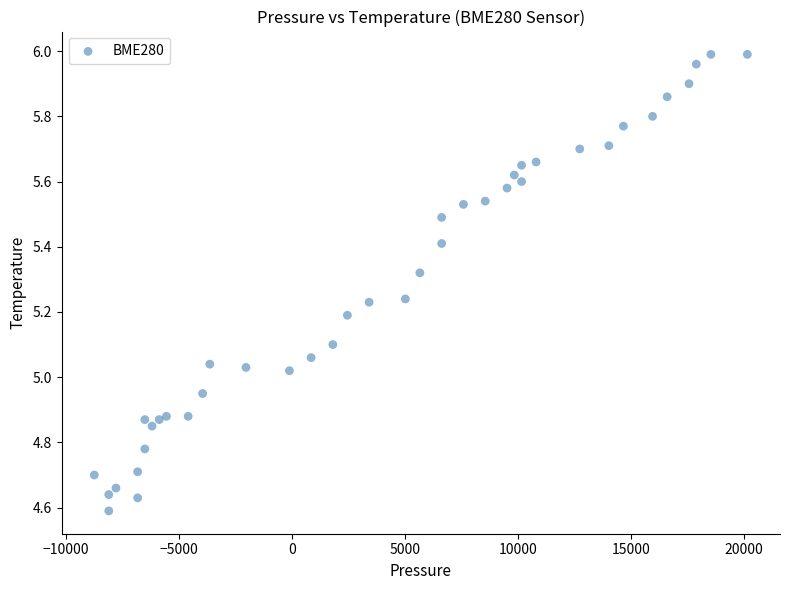

What is the range of Y values (max minus min)?

1.4